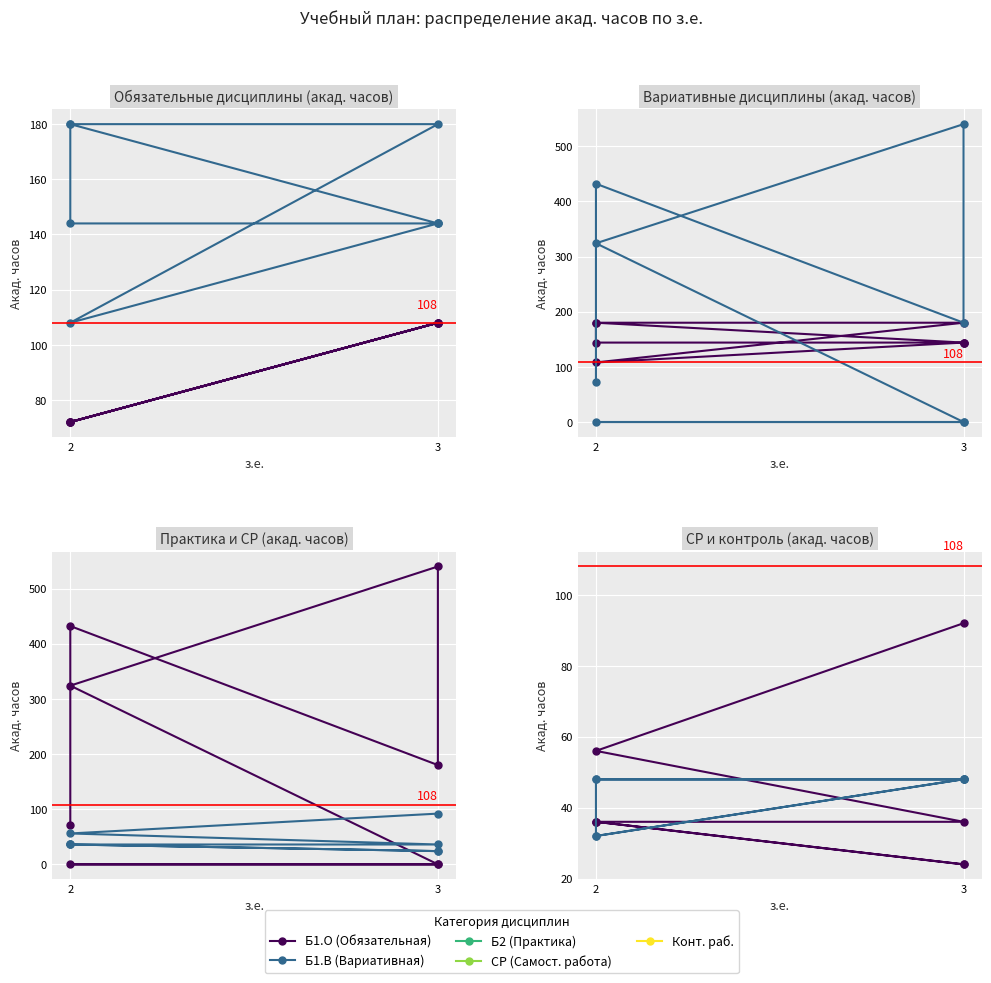

How many Б1.О (Обязательная) values are between 72 and 108?

8